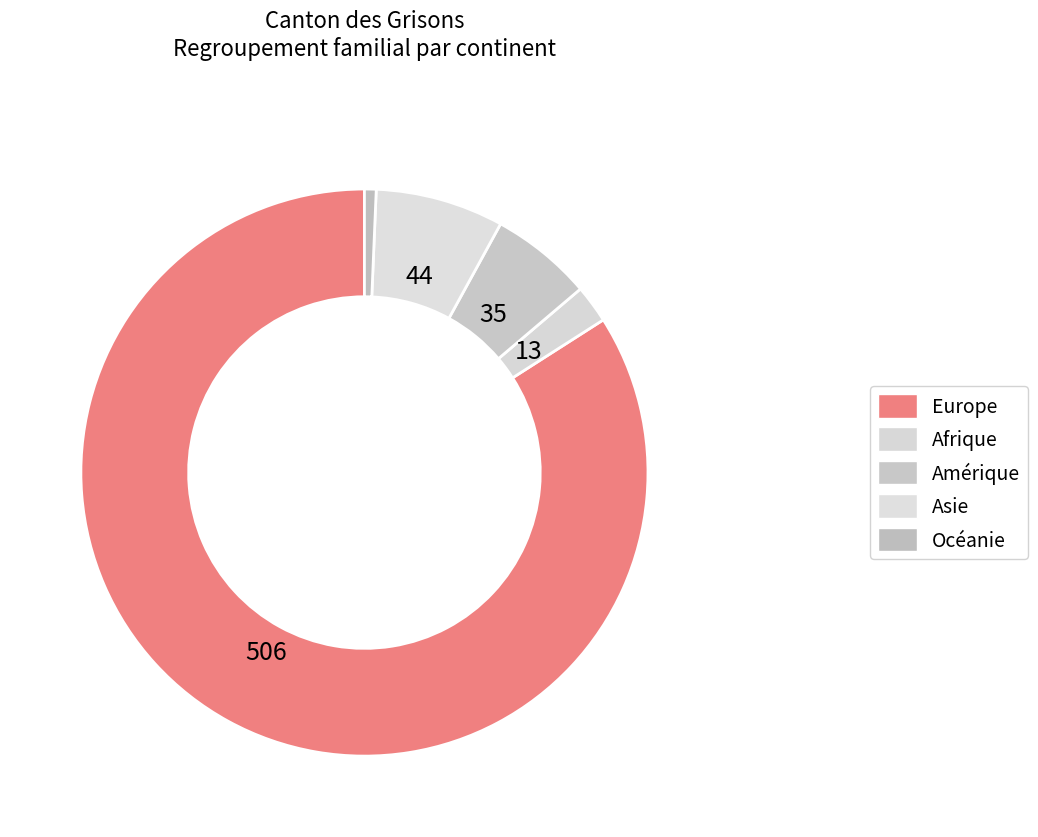

How many slices are in this pie chart?

5